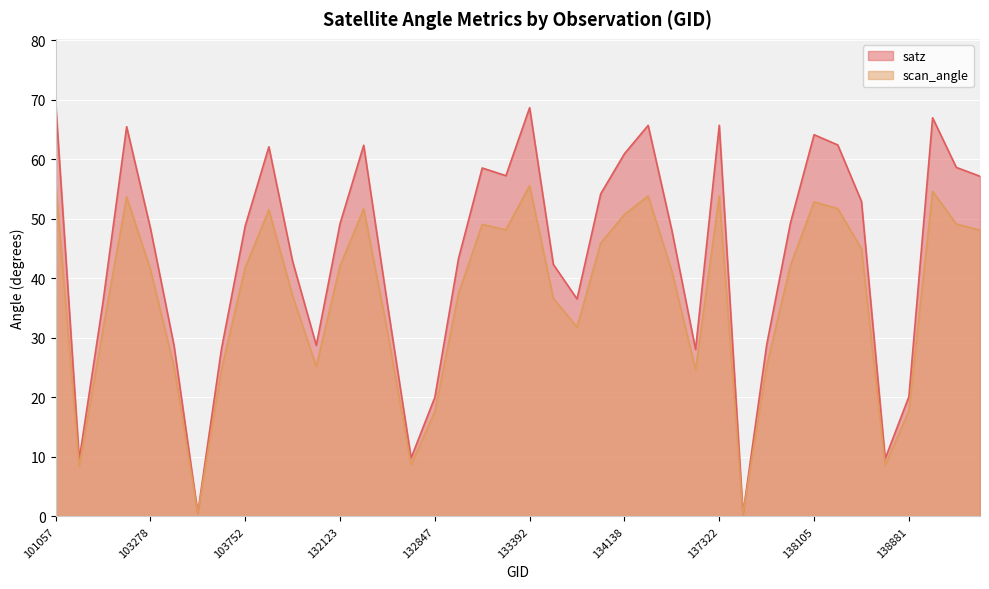

Count the number of categories in the chart.

40